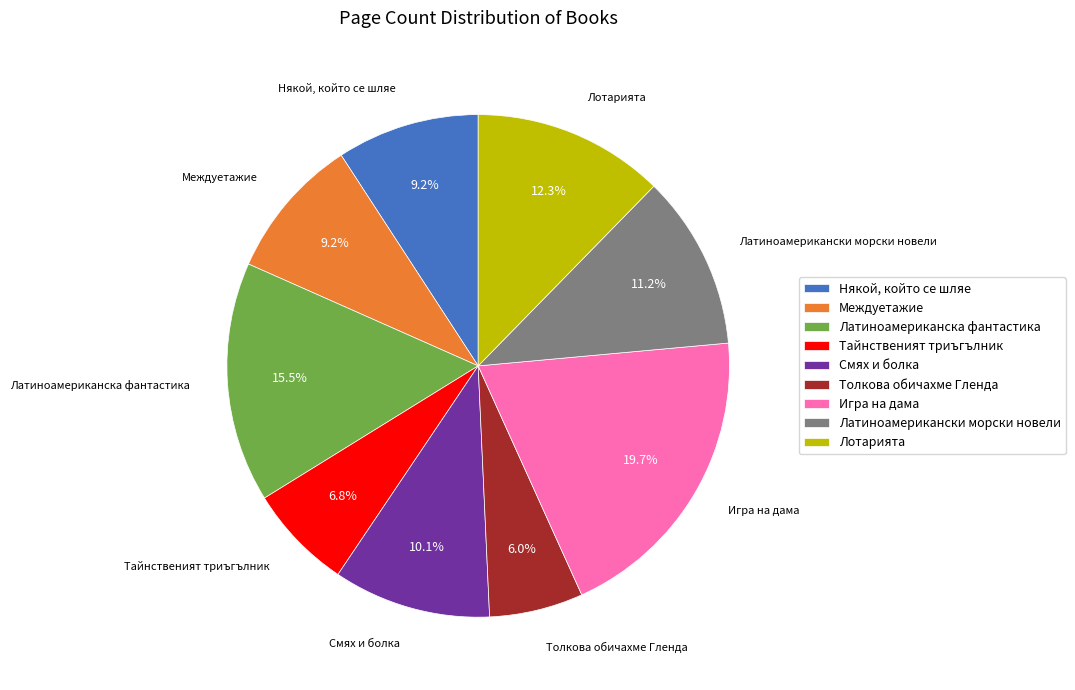

What is the ratio of the value at Латиноамерикански морски новели to the value at Лотарията?

0.9